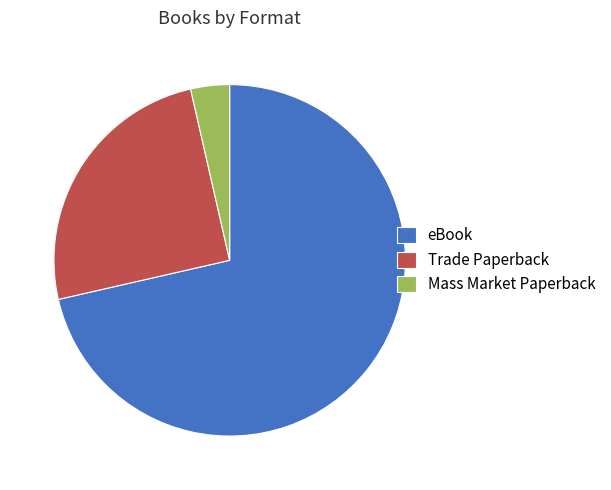

Which category has the smallest portion of the pie?

Mass Market Paperback